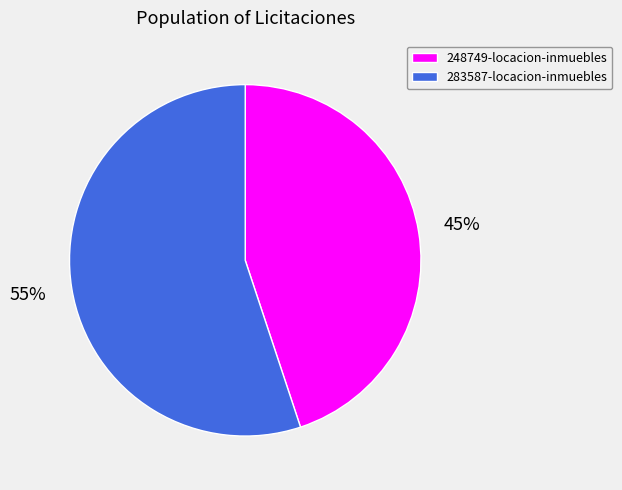

Which has a higher value, 283587-locacion-inmuebles or 248749-locacion-inmuebles?

283587-locacion-inmuebles